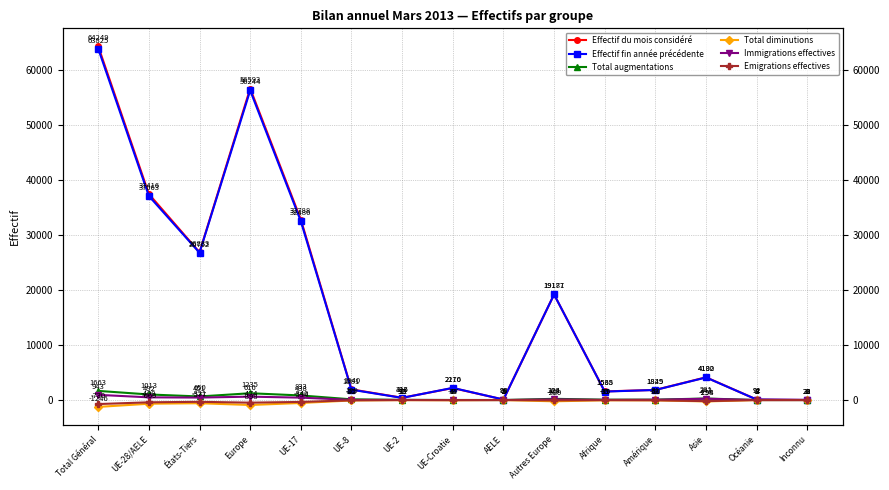

How many positive values does the Immigrations effectives series have?

14